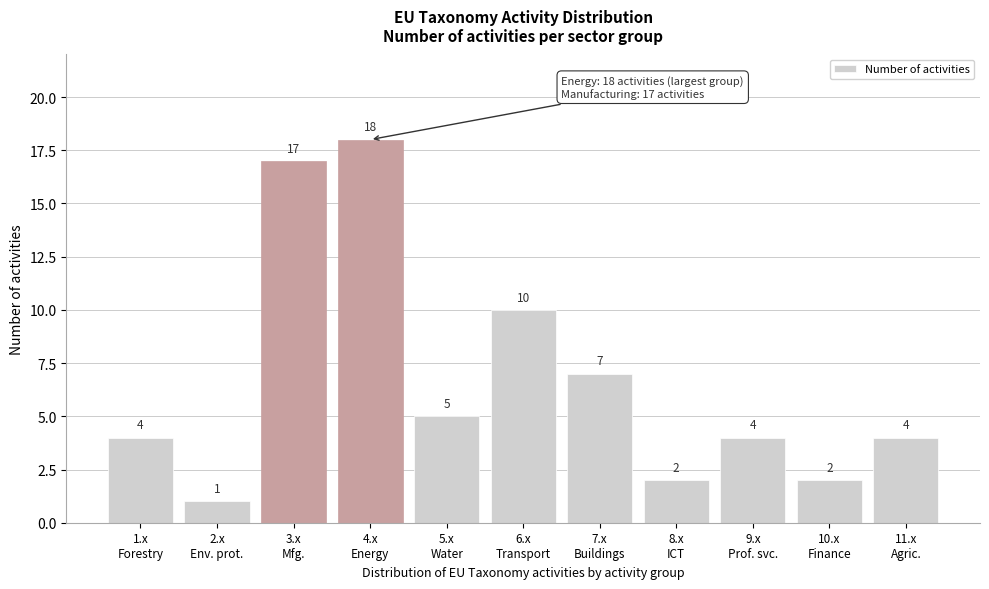

Reading right to left, transcribe all the data shown in this chart.

4	2	4	2	7	10	5	18	17	1	4